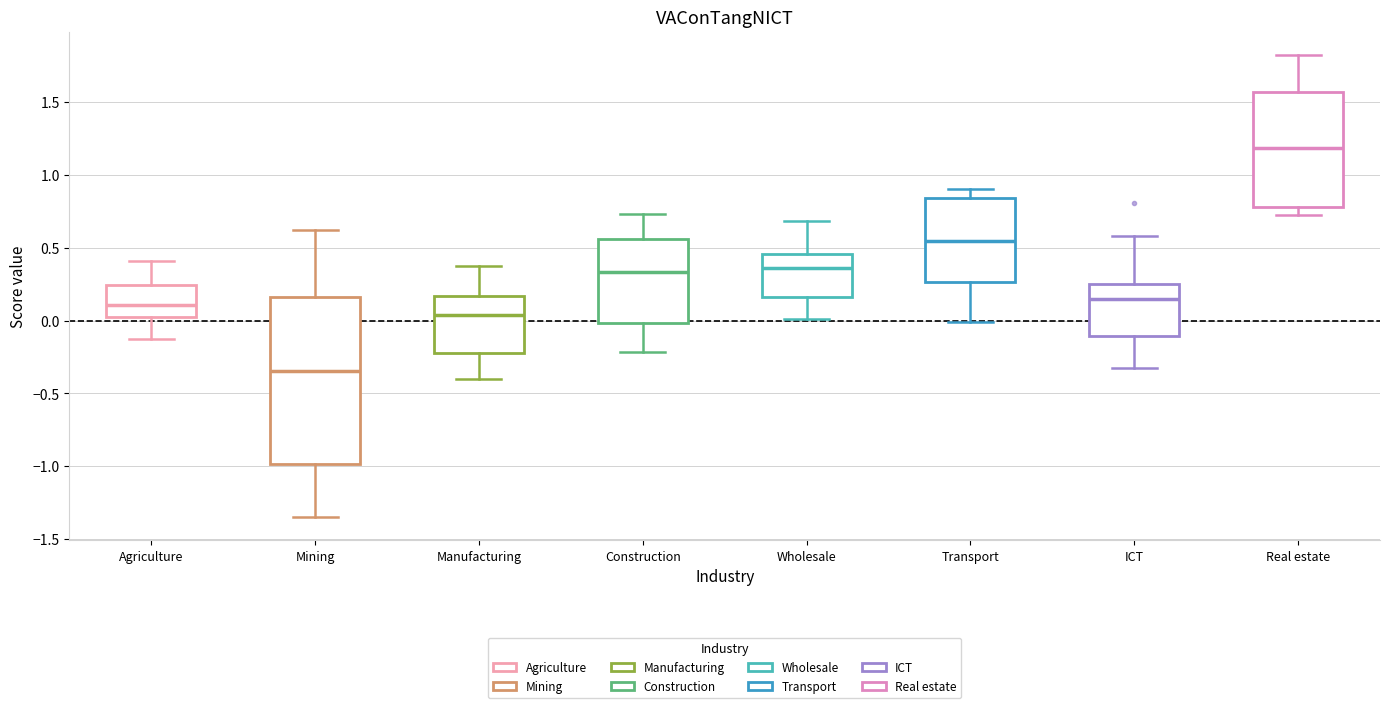

Reading left to right, read every box against the y-axis: the position of its median line, the range the box covers, and the ends of its whiskers. The values are not printed on the chart, so give them approximately, as read against the axis.

Agriculture: median 0.10, box 0.00 to 0.25, whiskers -0.15 to 0.40
Mining: median -0.35, box -1.00 to 0.15, whiskers -1.35 to 0.60
Manufacturing: median 0.05, box -0.20 to 0.15, whiskers -0.40 to 0.40
Construction: median 0.35, box 0.00 to 0.55, whiskers -0.20 to 0.75
Wholesale: median 0.35, box 0.15 to 0.45, whiskers 0.00 to 0.70
Transport: median 0.55, box 0.25 to 0.85, whiskers 0.00 to 0.90
ICT: median 0.15, box -0.10 to 0.25, whiskers -0.30 to 0.60
Real estate: median 1.20, box 0.80 to 1.55, whiskers 0.75 to 1.85